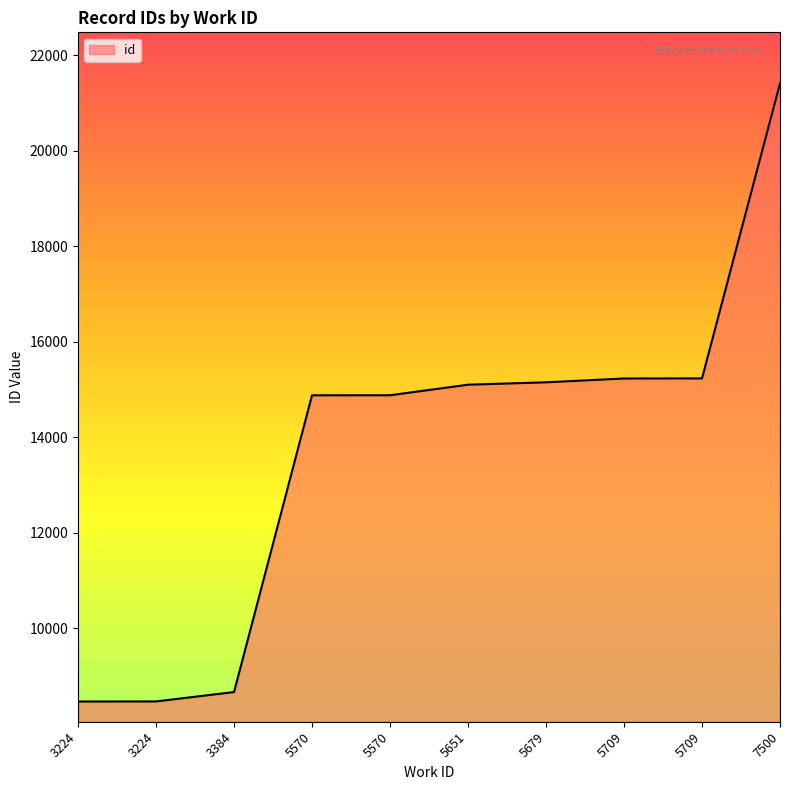

How many values are below 15103?

5